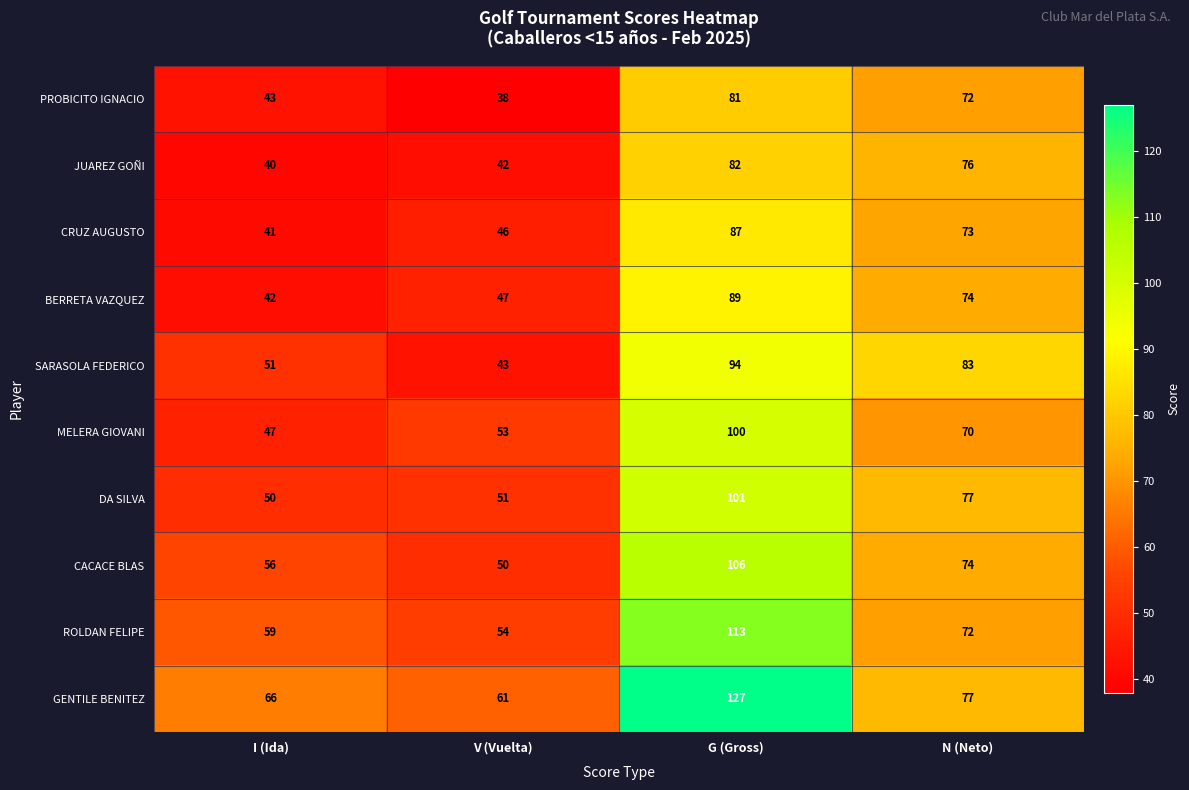

True or false: SARASOLA FEDERICO has a value of 44 at G (Gross).

False